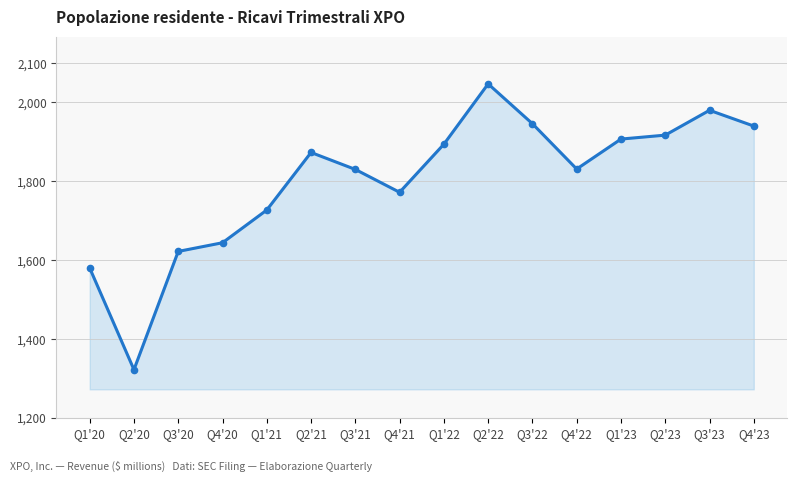

Between Q2'21 and Q4'20, which is larger?

Q2'21